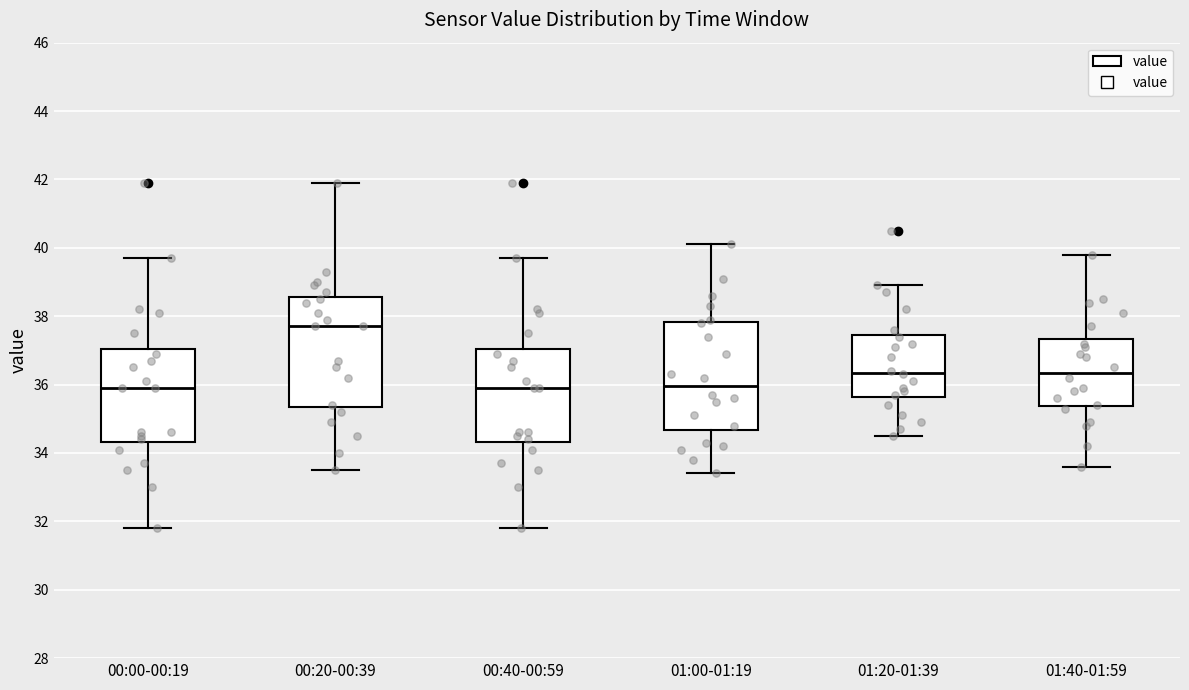

Reading left to right, read every box against the y-axis: the position of its median line, the range the box covers, and the ends of its whiskers. The values are not printed on the chart, so give them approximately, as read against the axis.

00:00-00:19: median 36.0, box 34.4 to 37.0, whiskers 31.8 to 39.8
00:20-00:39: median 37.8, box 35.4 to 38.6, whiskers 33.6 to 42.0
00:40-00:59: median 36.0, box 34.4 to 37.0, whiskers 31.8 to 39.8
01:00-01:19: median 36.0, box 34.6 to 37.8, whiskers 33.4 to 40.2
01:20-01:39: median 36.4, box 35.6 to 37.4, whiskers 34.6 to 39.0
01:40-01:59: median 36.4, box 35.4 to 37.4, whiskers 33.6 to 39.8